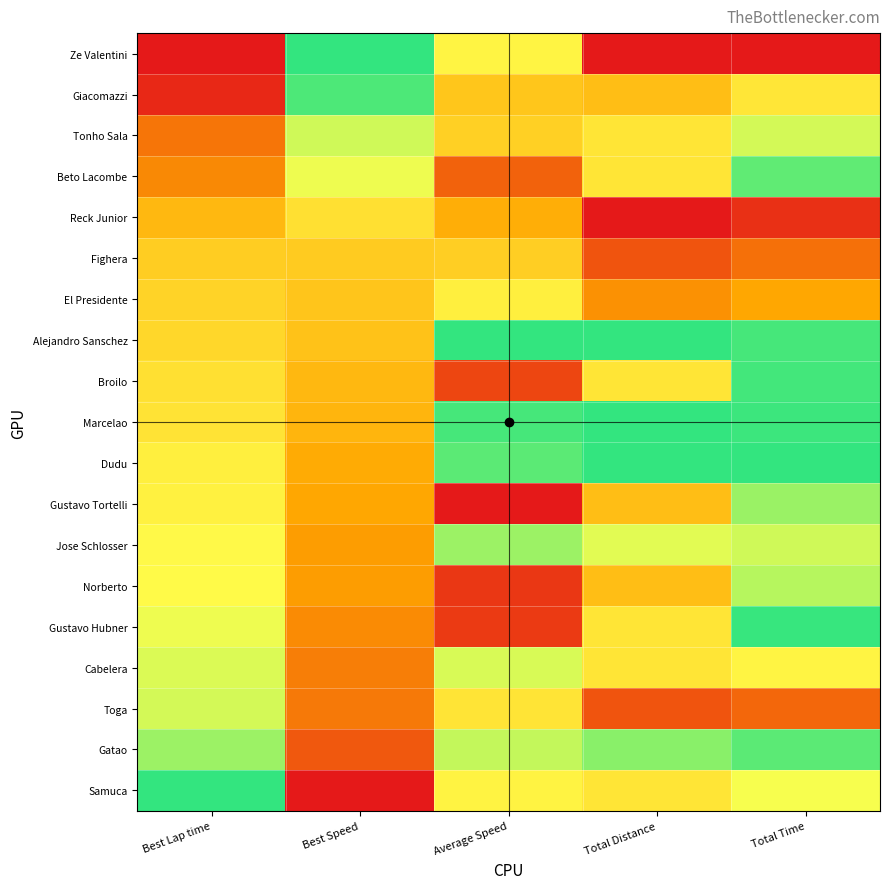

At which category is the sum across all series the highest?

Total Time